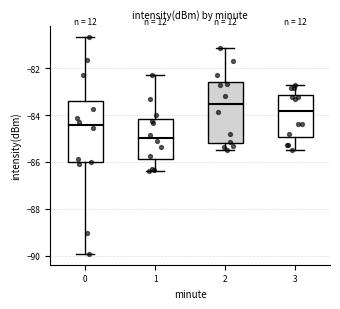

Where is the upper edge of the box at x = 3 on the y-axis? The values are not printed on the chart, so give them approximately, as read against the axis.

-83.2